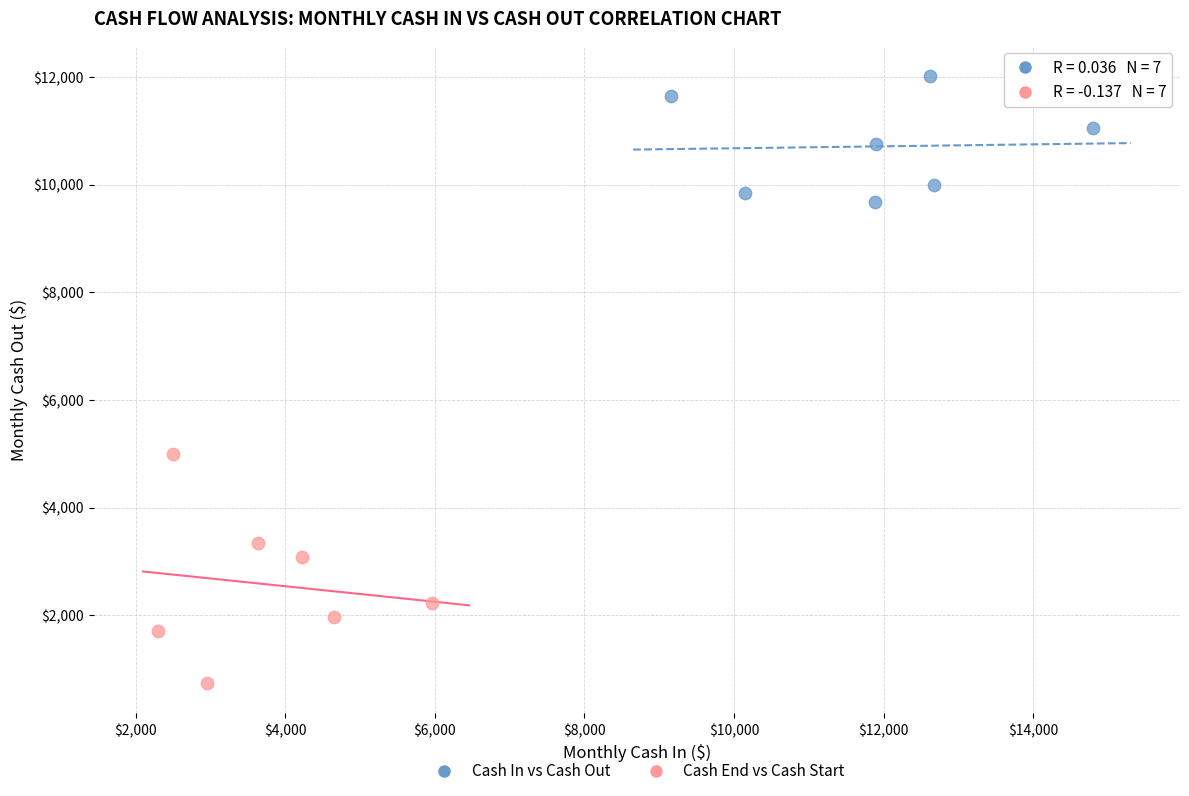

Which series reaches the maximum Y coordinate?

Cash In vs Cash Out